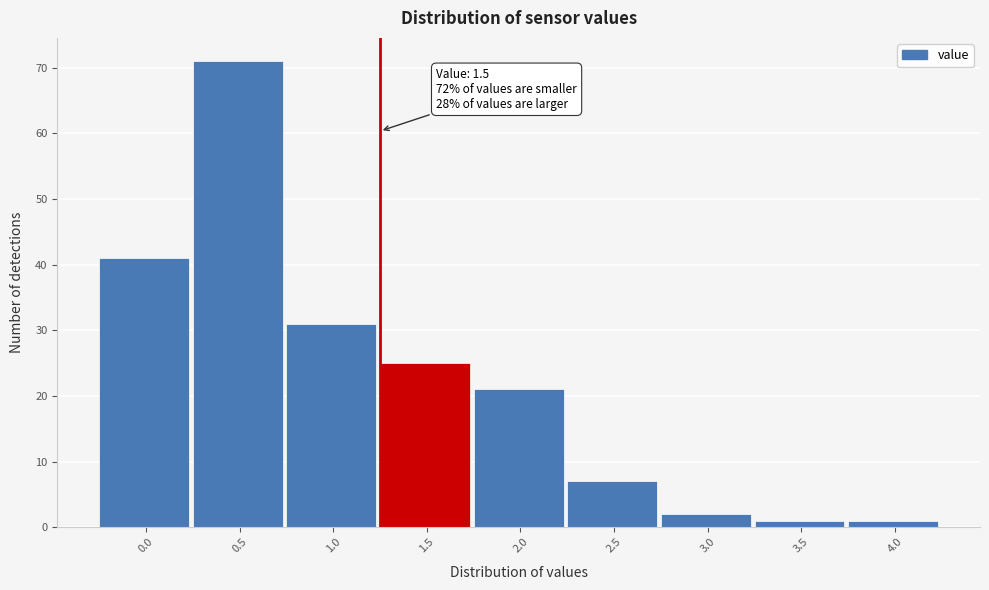

Reading right to left, list all the values displayed in this chart.

4.0=1	3.5=1	3.0=2	2.5=7	2.0=21	1.5=25	1.0=31	0.5=71	0.0=41